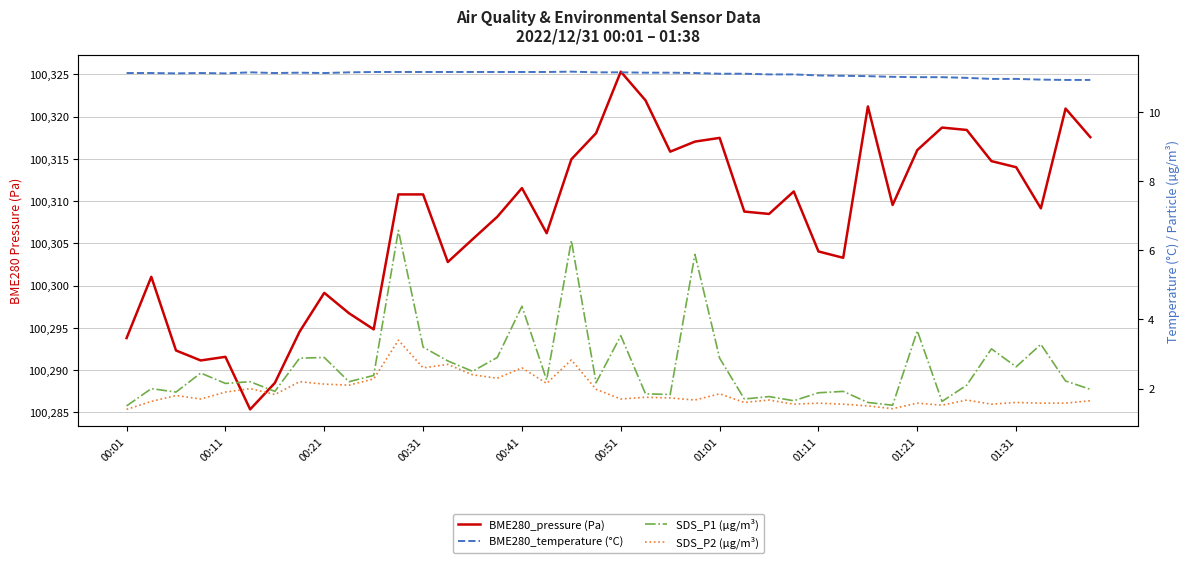

Between 00:01 and 31, which series saw the biggest shift?

BME280_pressure (Pa)